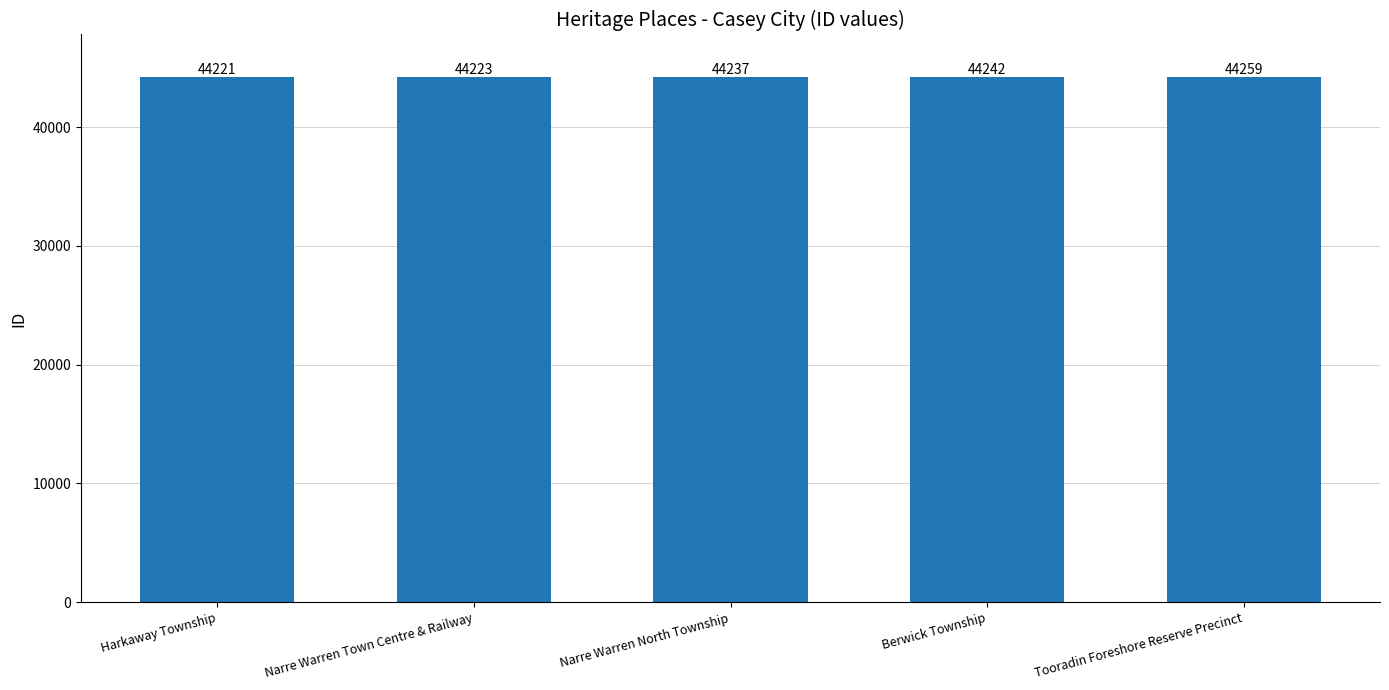

The chart shows a value of 44237 at Narre Warren North Township. True or false?

True